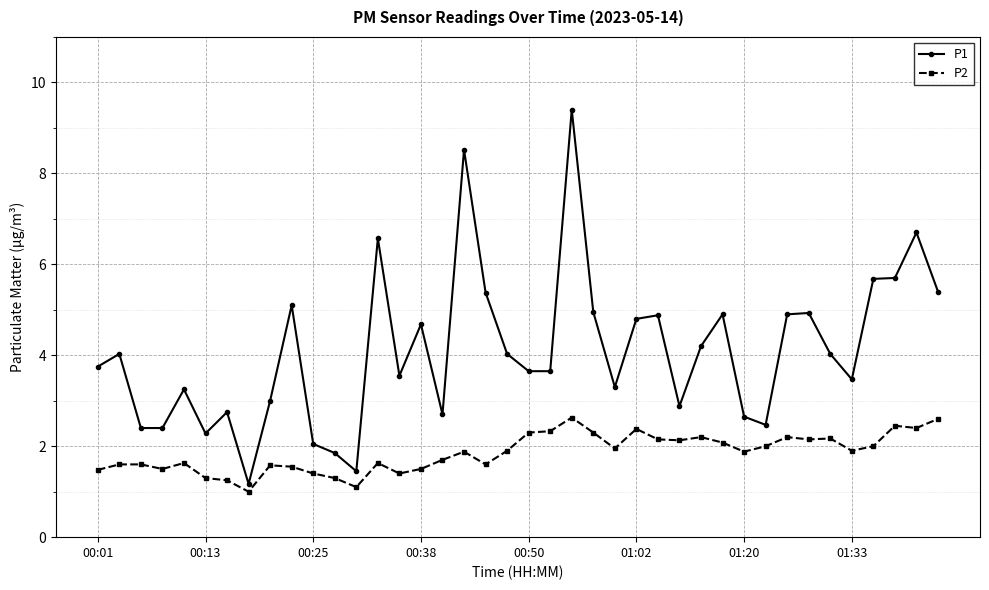

What is the value of the P1 point at the 23rd from the left?

9.4